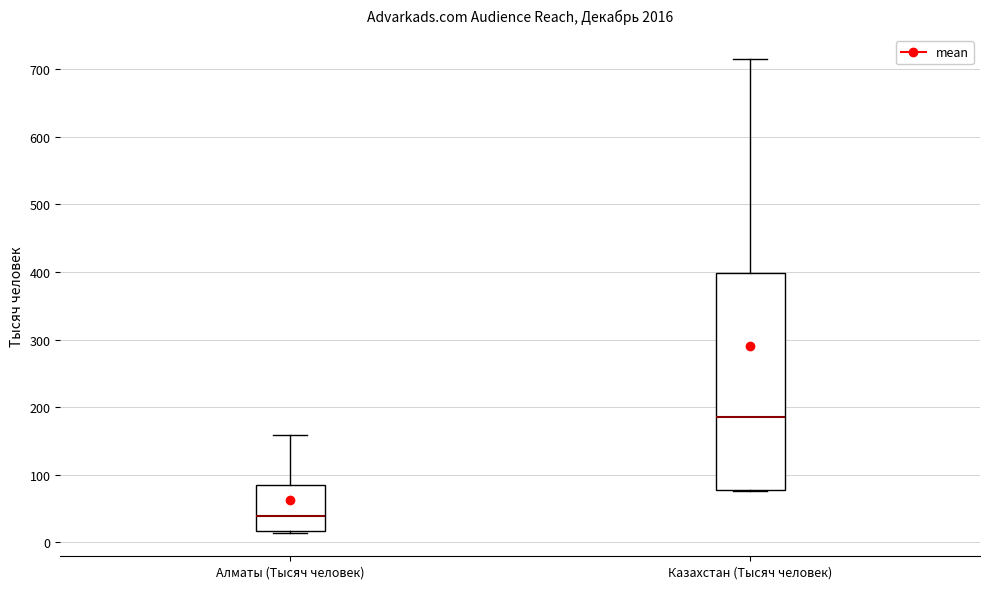

Where is the upper edge of the box for Казахстан (Тысяч человек) on the y-axis? The values are not printed on the chart, so give them approximately, as read against the axis.

400